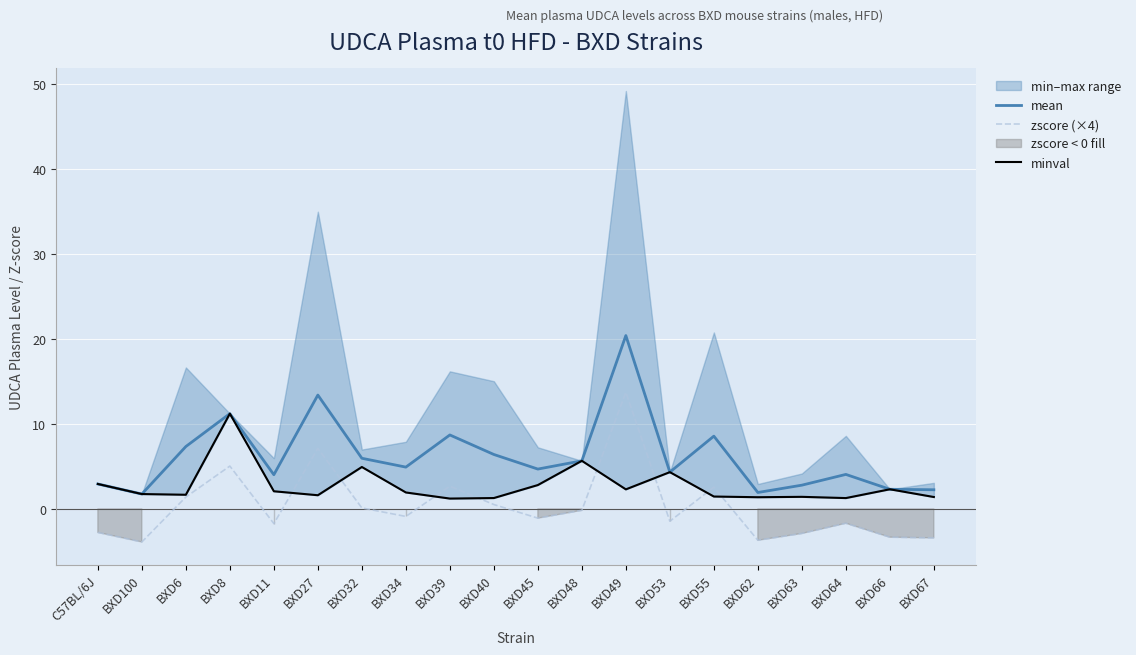

How many lines are shown in the chart?

3